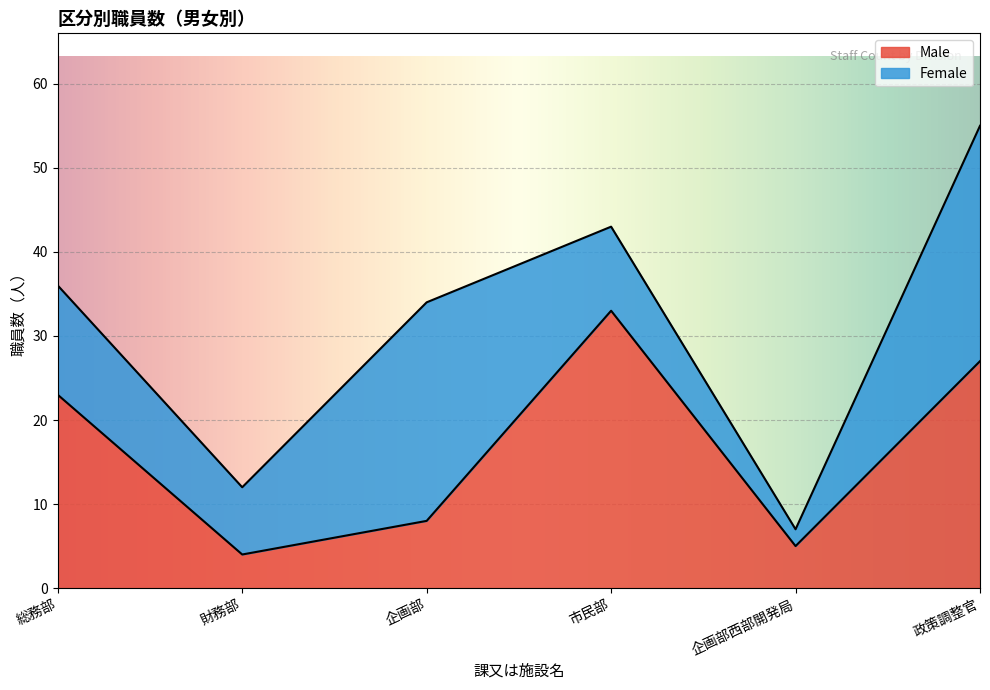

The chart shows a value of 2 at 財務部. True or false?

False